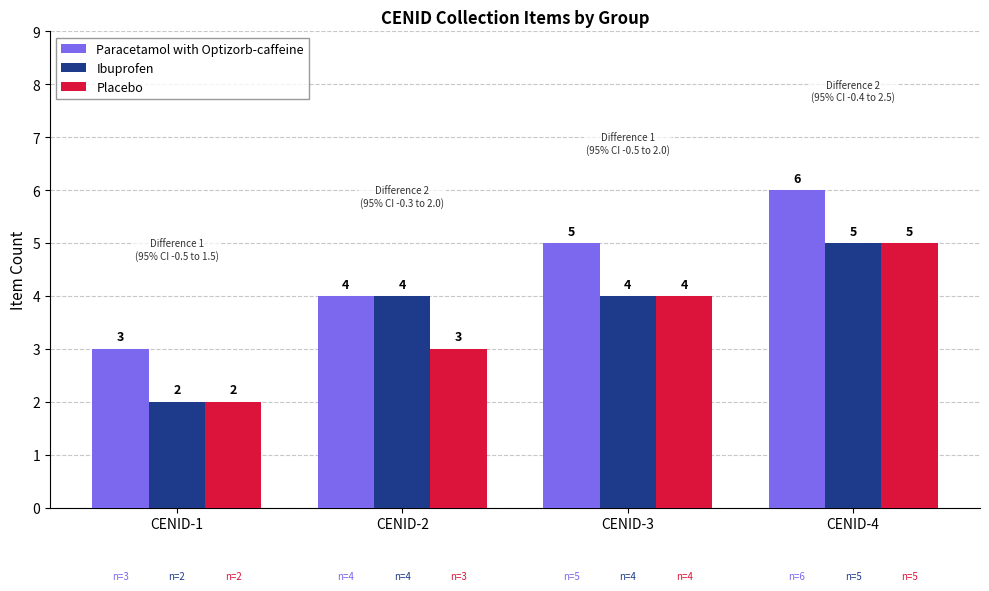

What is the difference between the maximum and second lowest values in the Placebo series?

2